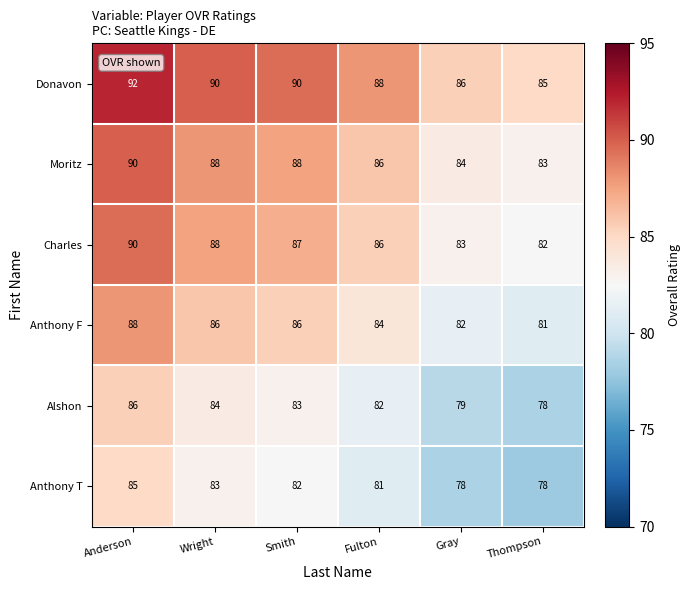

Where is Charles nearest to the value 86?

Fulton